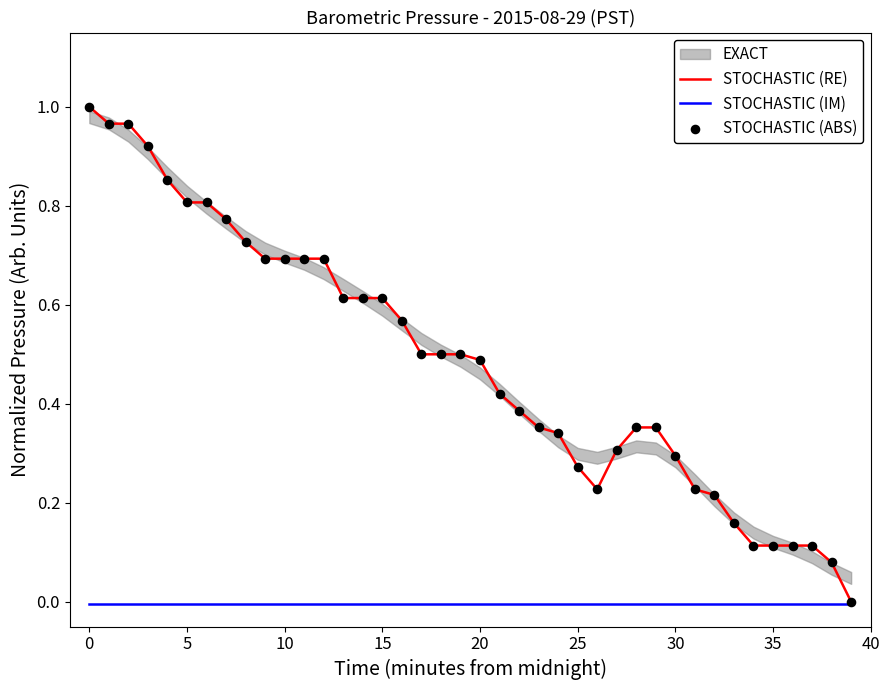

Which series has the largest total across all categories?

STOCHASTIC (RE)